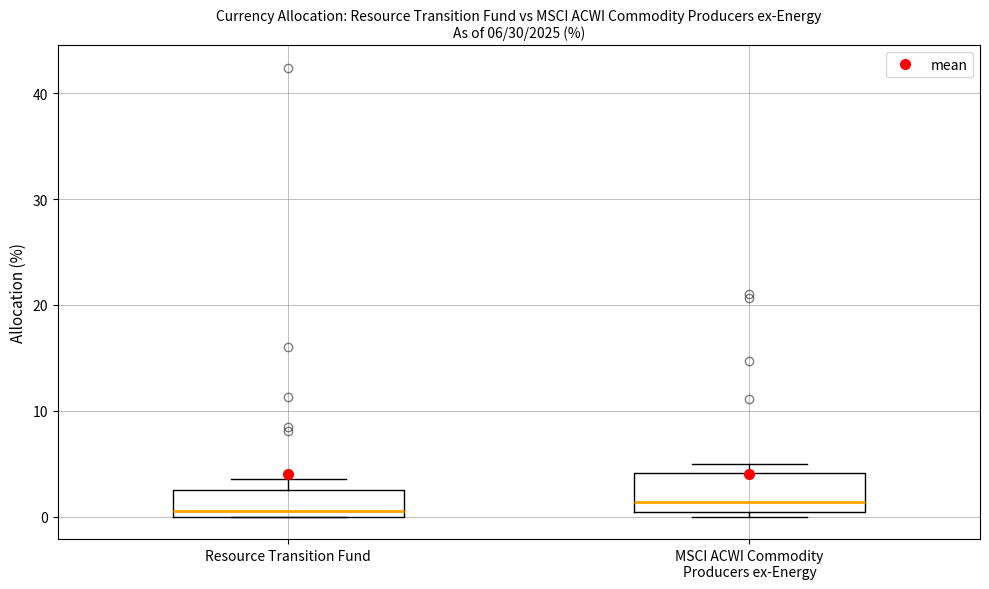

Which box is the tallest, from its lower edge to its upper edge?

MSCI ACWI Commodity Producers ex-Energy